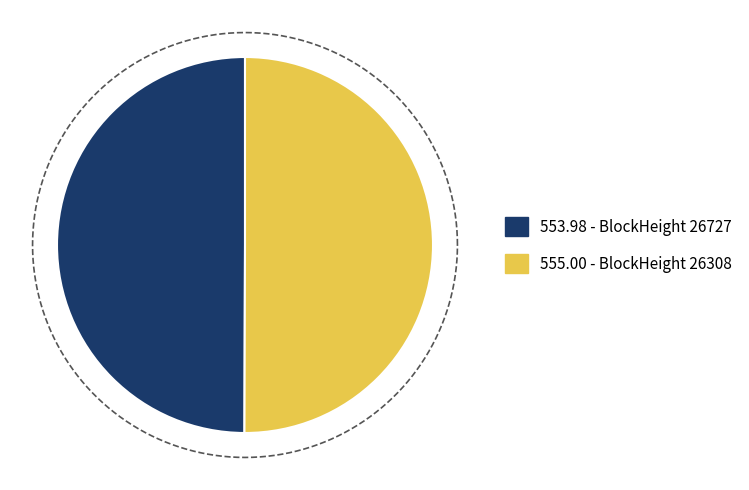

Rank the categories by value from lowest to highest.

26727, 26308